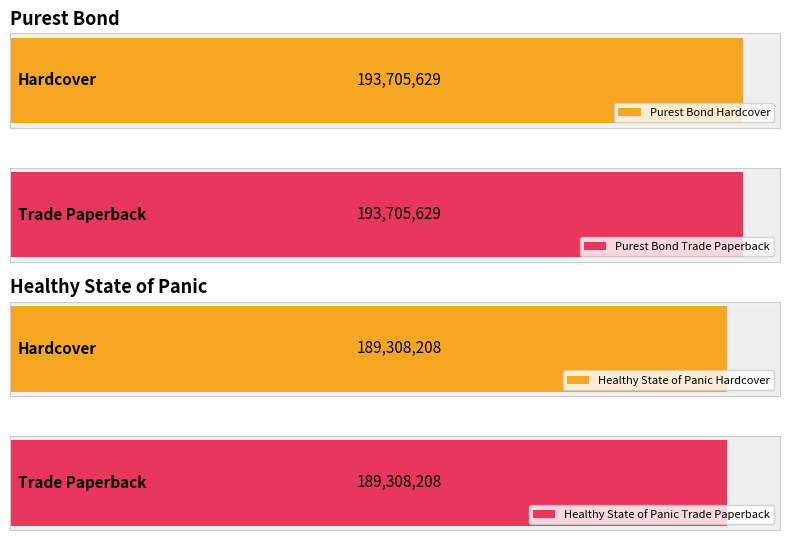

How many series are shown in this chart?

2